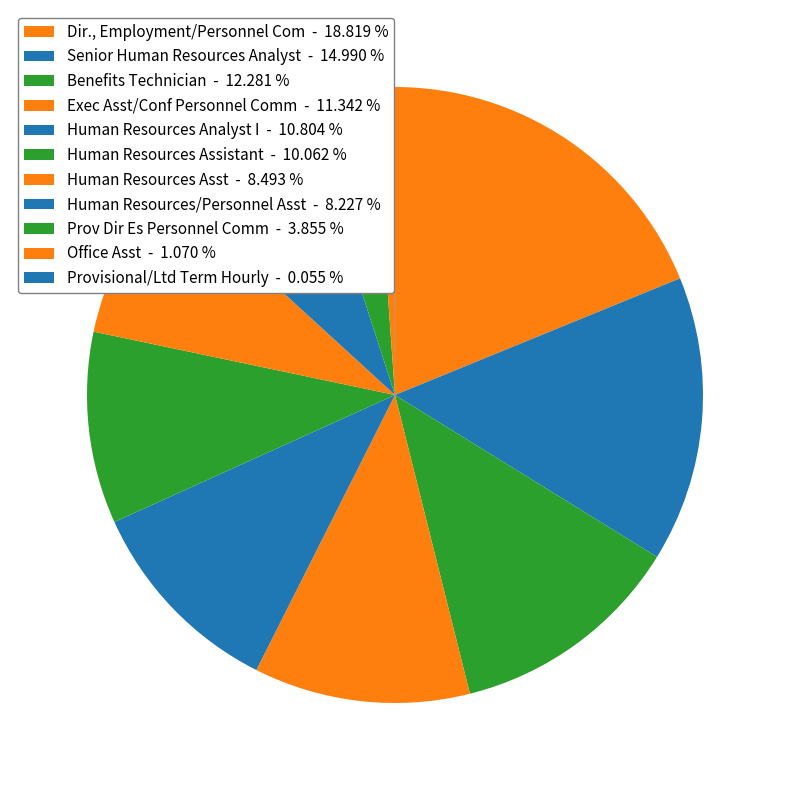

How many segments does this pie chart have?

11